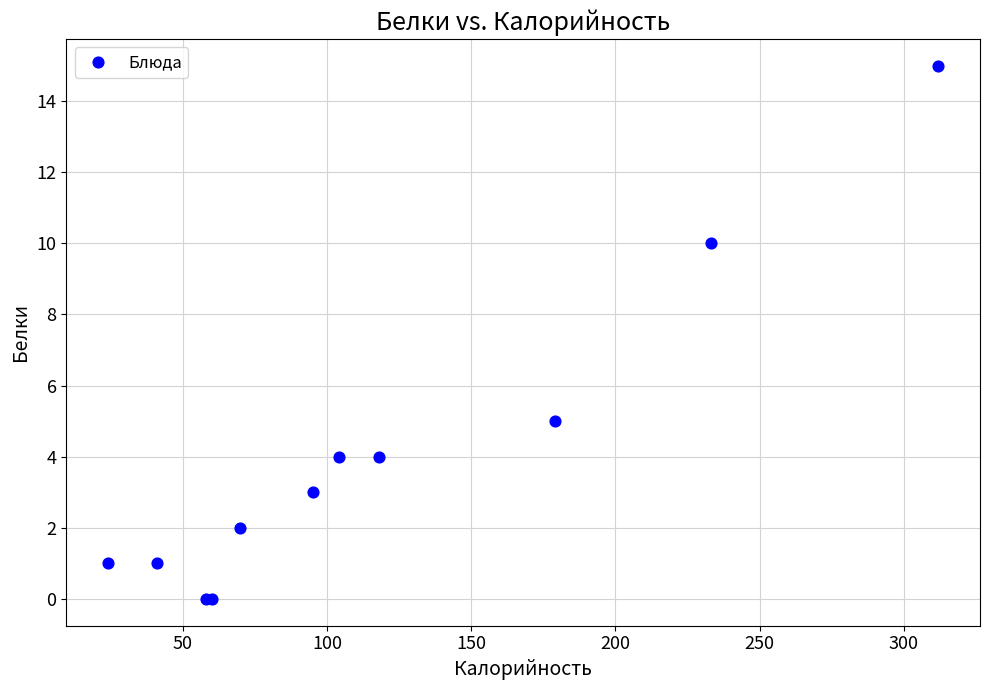

What Y value in the scatter plot is closest to 7?

5